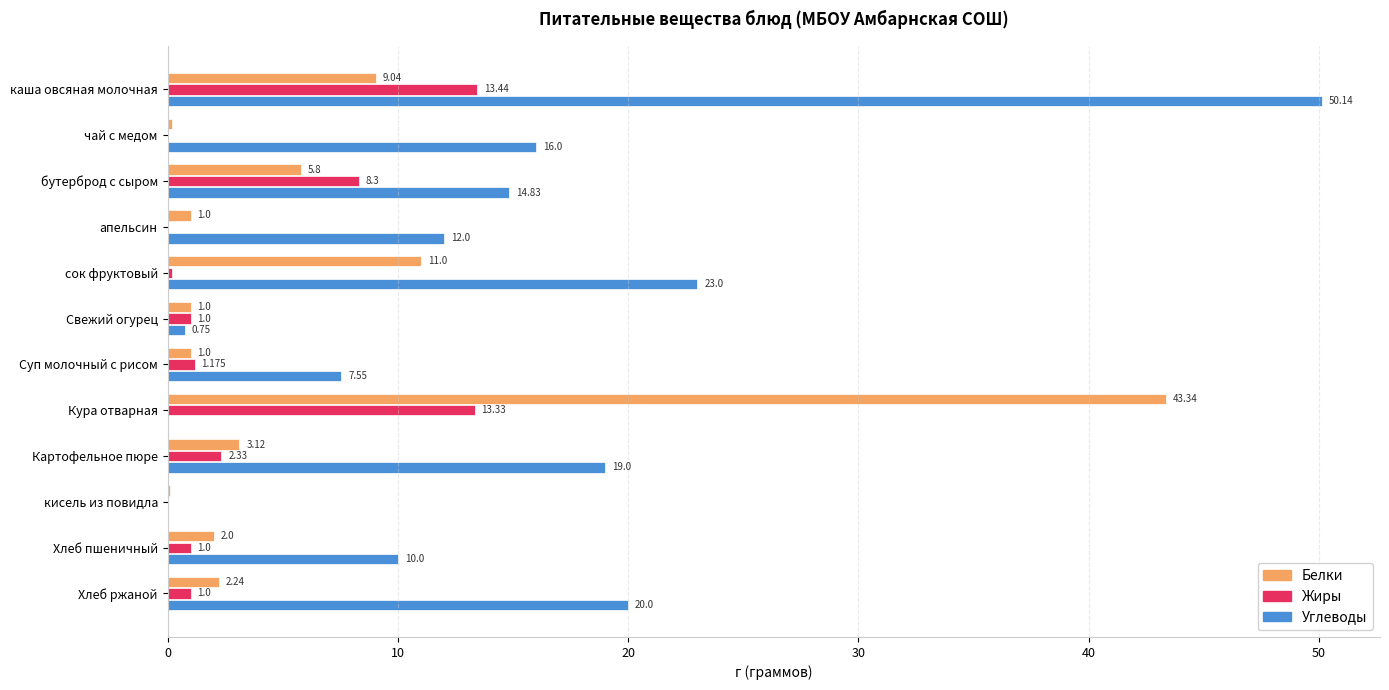

Where is Белки nearest to the value 21?

сок фруктовый